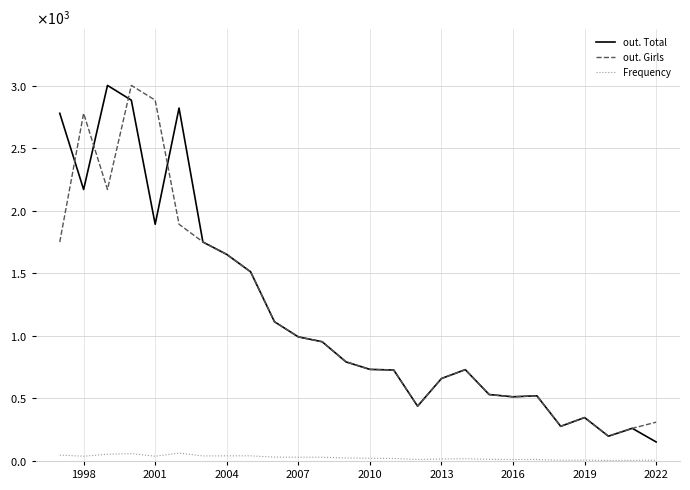

Is this an area chart (filled region under the line)?

No